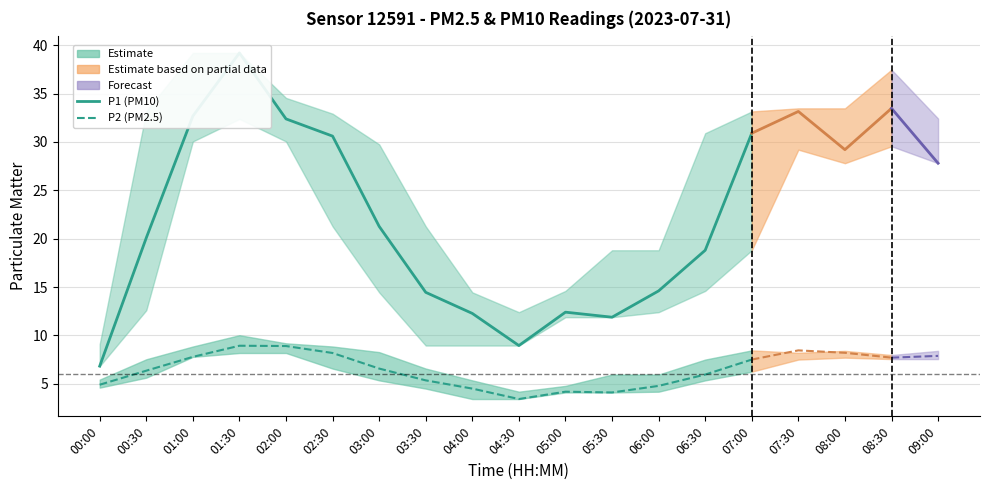

How many categories are shown in the chart?

15